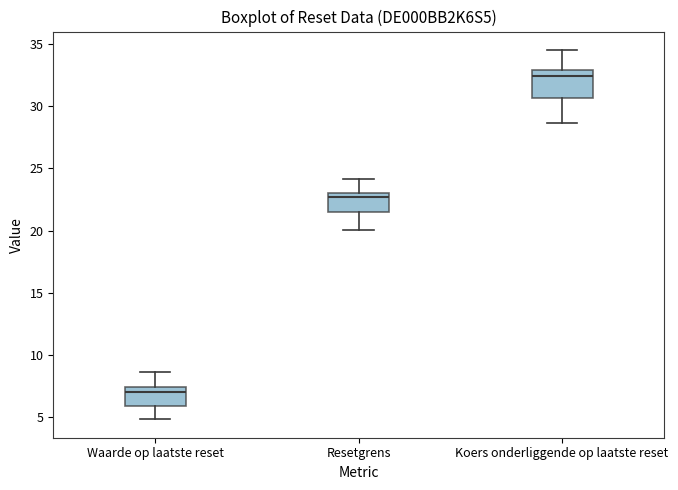

Which box is the tallest, from its lower edge to its upper edge?

Koers onderliggende op laatste reset